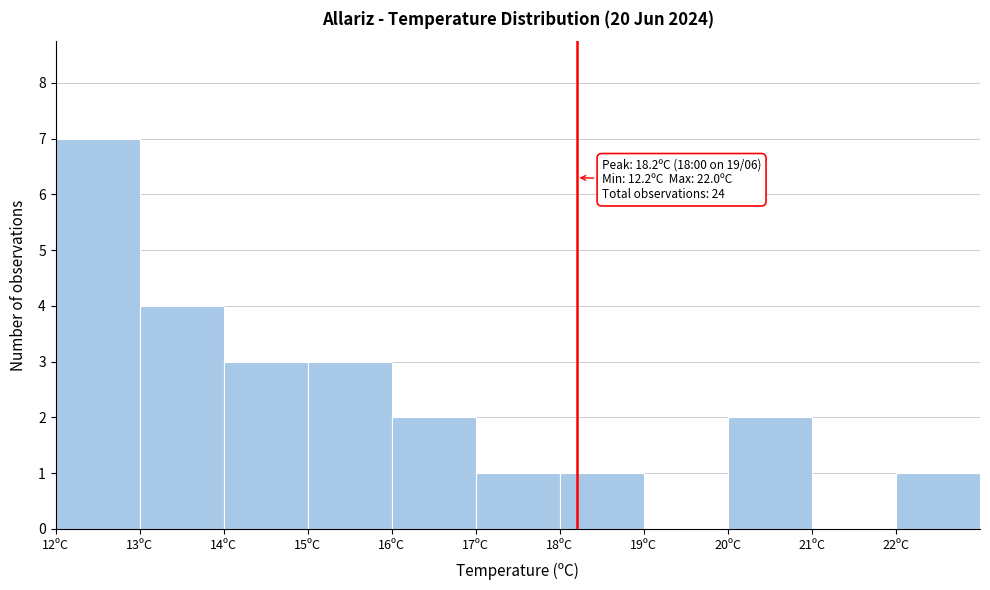

Which range on the x-axis has the tallest bar?

12 to 13